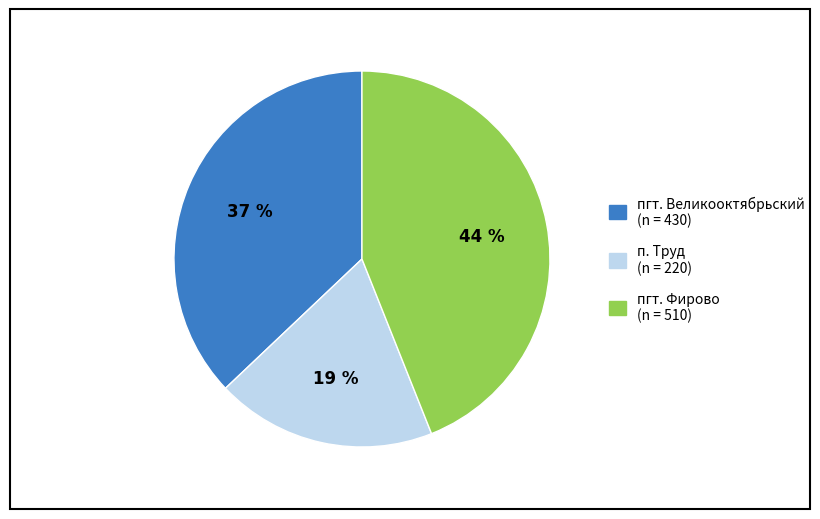

Between пгт. Великооктябрьский (n = 430) and пгт. Фирово (n = 510), which is larger?

пгт. Фирово (n = 510)